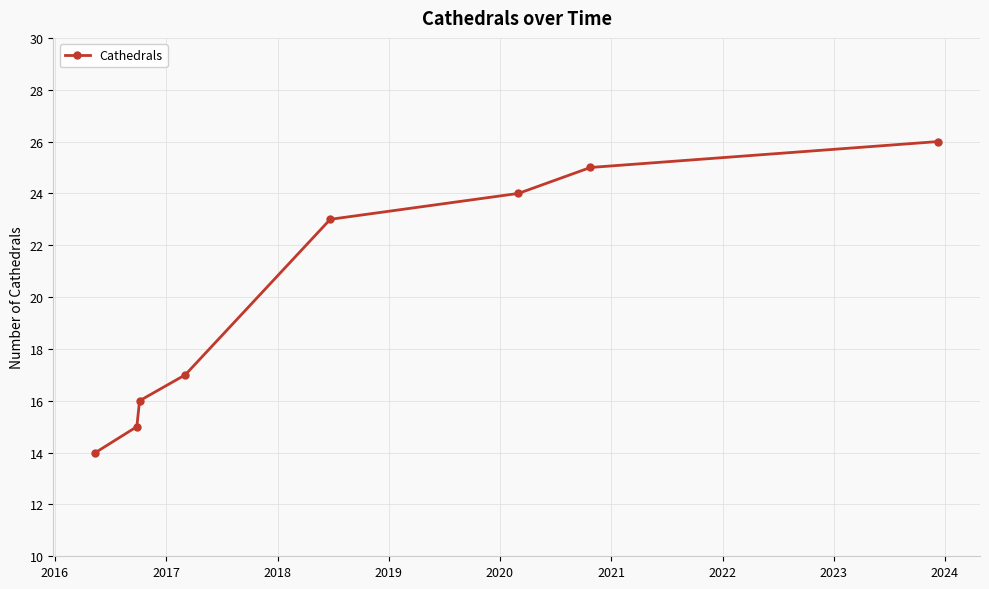

What is the minimum value shown in the chart?

14